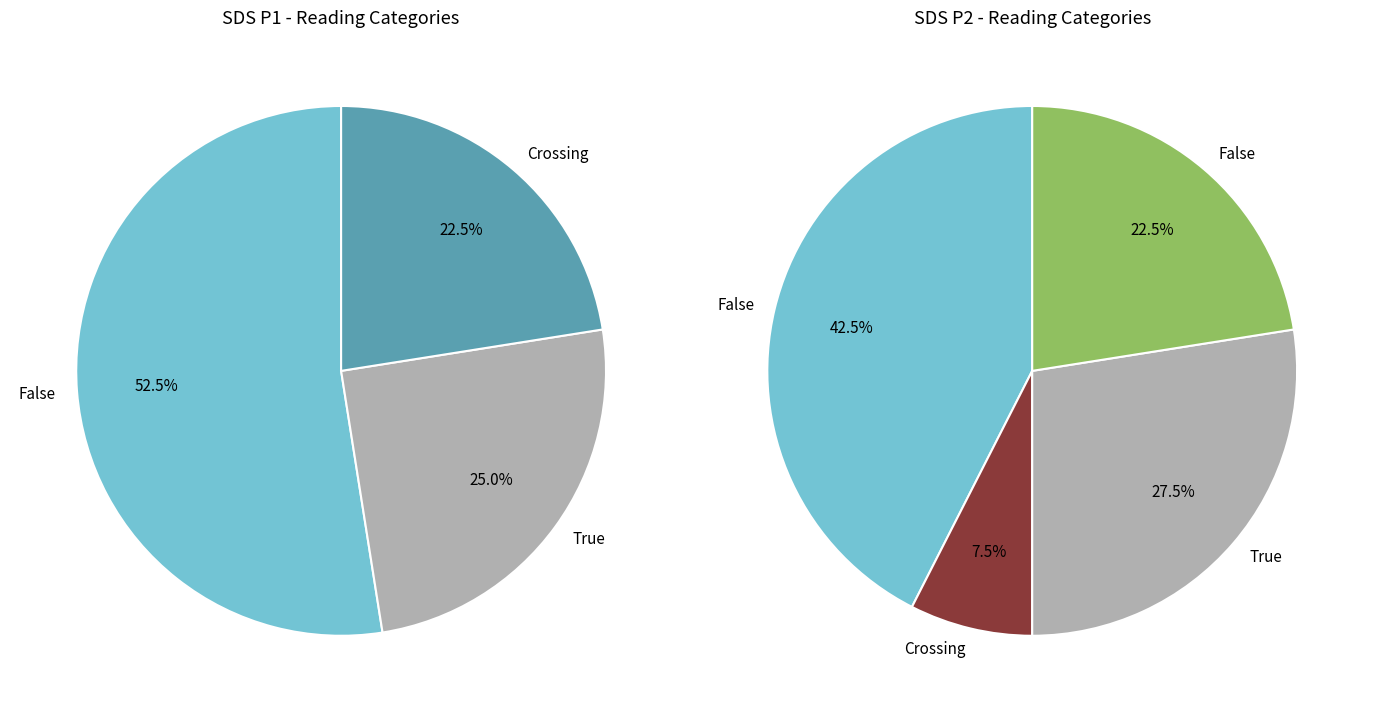

Is the sum of 39 and 25 greater than half?

No